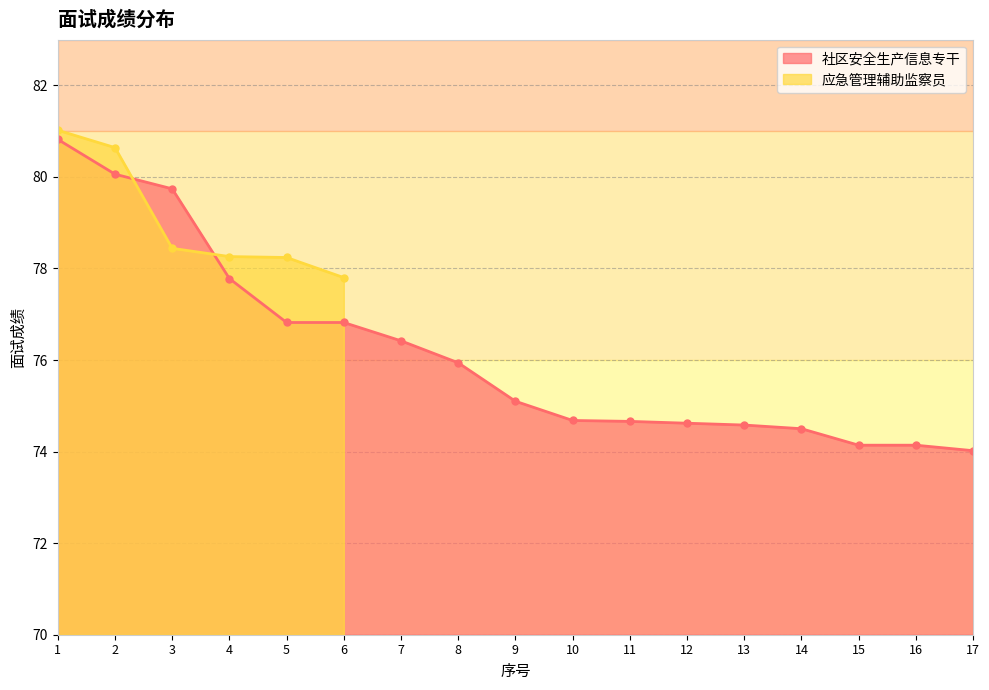

Between 8 and 10, which is larger?

8